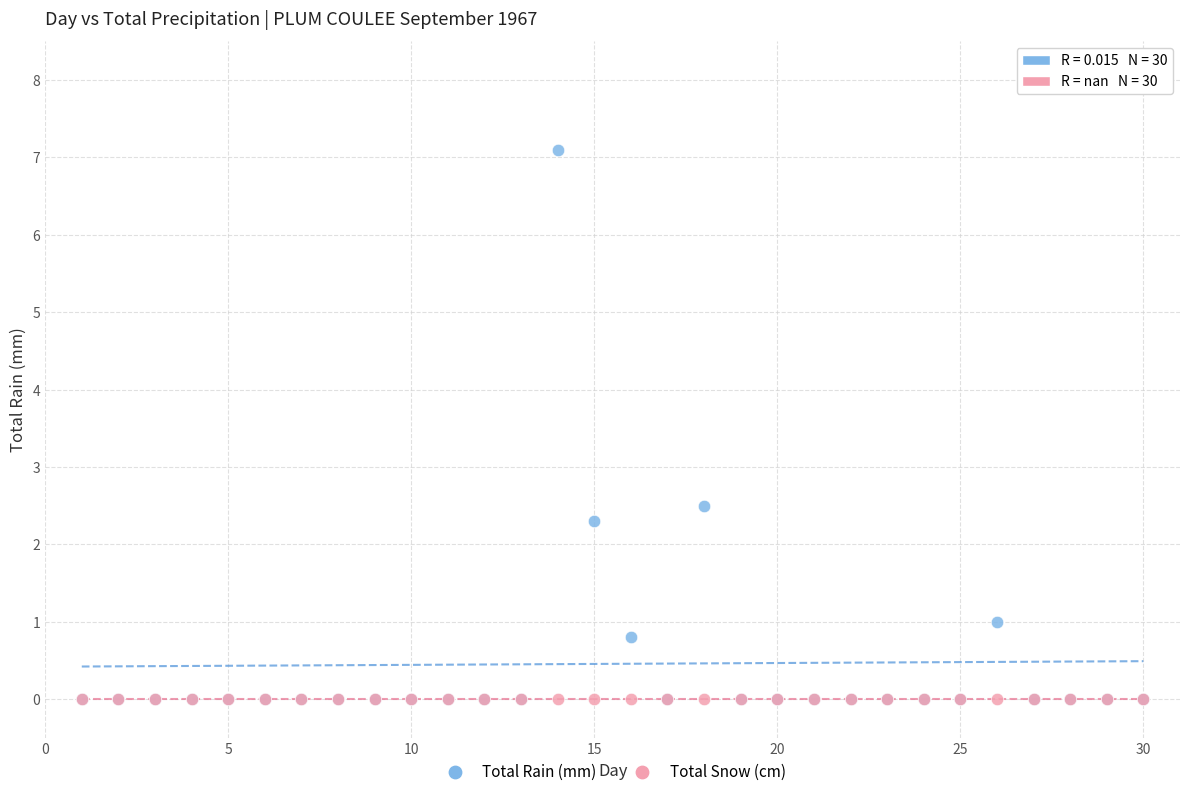

In the Total Rain (mm) series, what Y value is closest to 3?

2.5